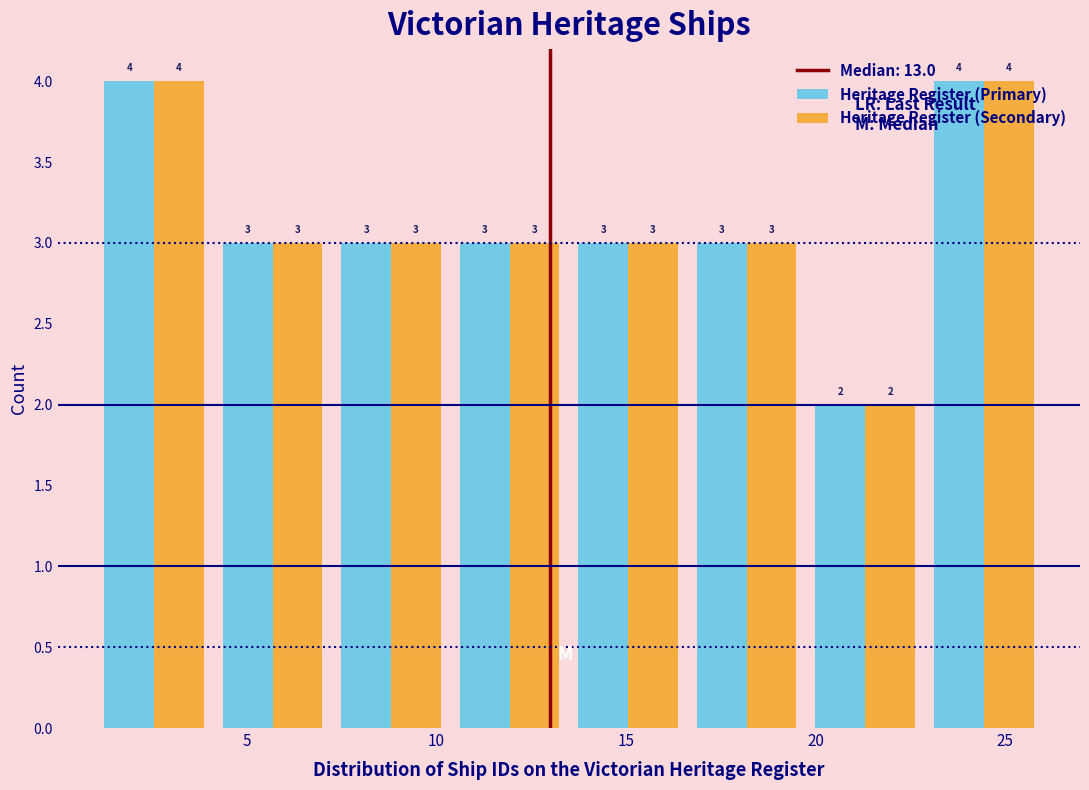

Reading left to right, list every range on the x-axis with the height of the bar of each series over it. The bar edges are not printed on the chart, so give them approximately, as read against the axis.

1.0 to 4.0: Heritage Register (Primary)=4	Heritage Register (Secondary)=4
4.0 to 7.5: Heritage Register (Primary)=3	Heritage Register (Secondary)=3
7.5 to 10.5: Heritage Register (Primary)=3	Heritage Register (Secondary)=3
10.5 to 13.5: Heritage Register (Primary)=3	Heritage Register (Secondary)=3
13.5 to 16.5: Heritage Register (Primary)=3	Heritage Register (Secondary)=3
16.5 to 20.0: Heritage Register (Primary)=3	Heritage Register (Secondary)=3
20.0 to 23.0: Heritage Register (Primary)=2	Heritage Register (Secondary)=2
23.0 to 26.0: Heritage Register (Primary)=4	Heritage Register (Secondary)=4